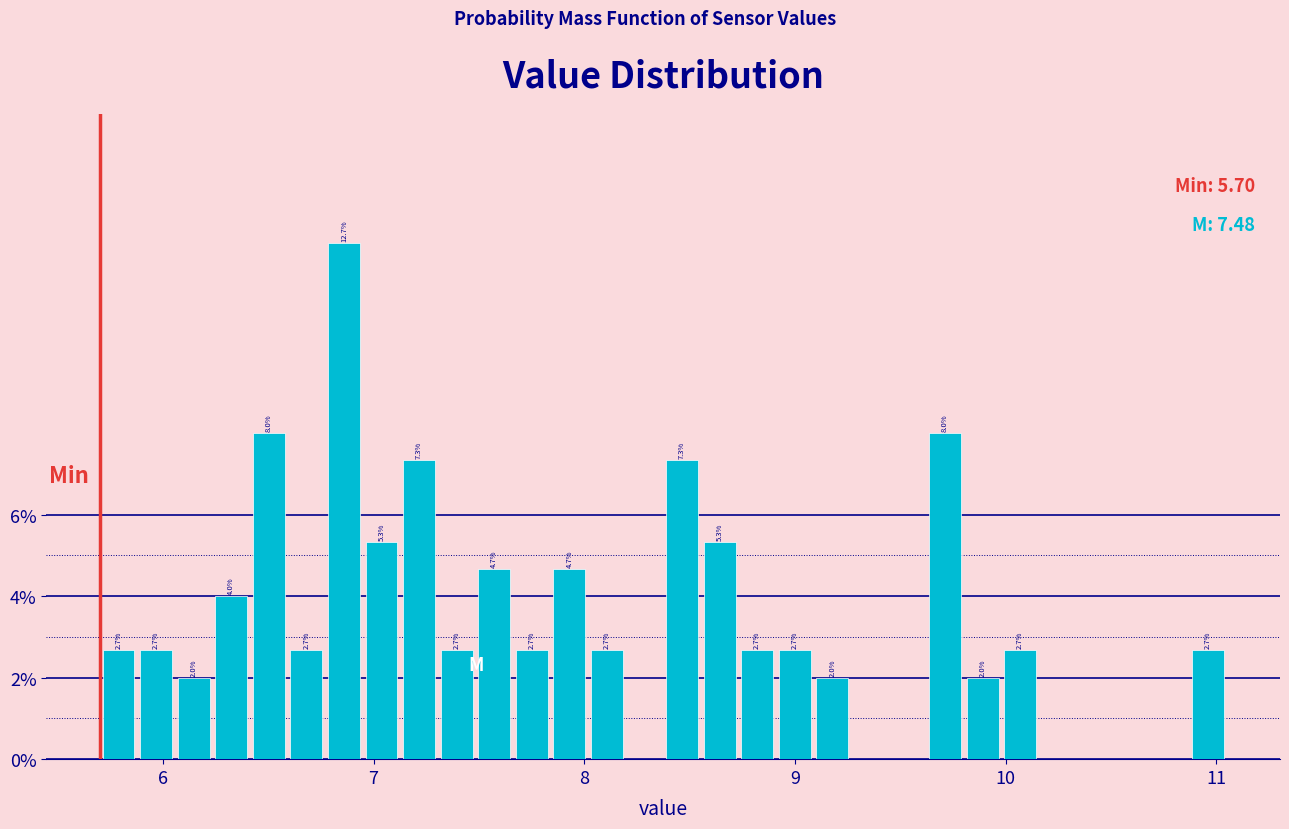

Read against the x-axis, roughly where is the centre of the tallest bar?

6.9